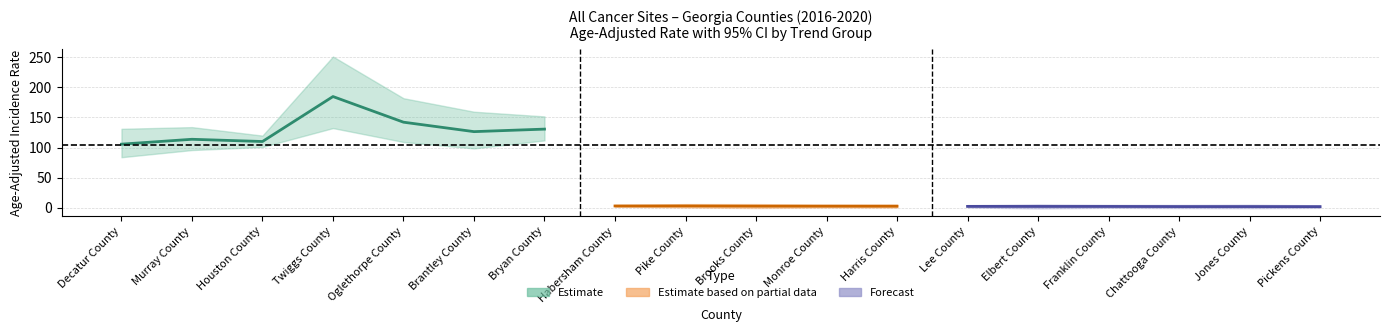

The lower_ci series shows 64.6 at 13. True or false?

False